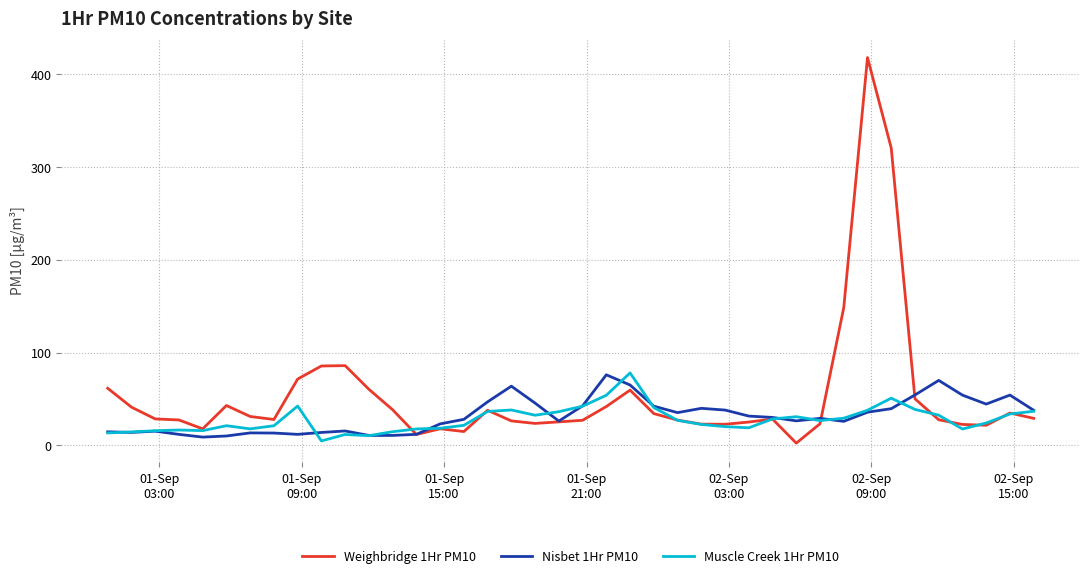

Which series has the widest spread of values?

Weighbridge 1Hr PM10